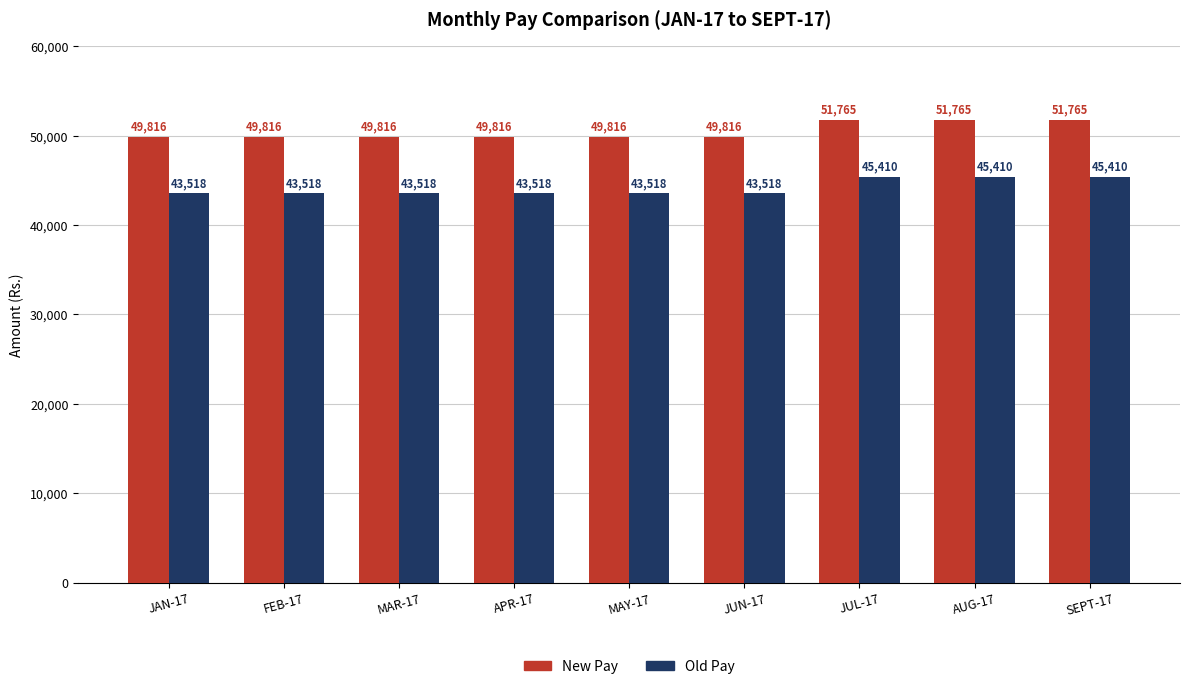

What is the difference between the second highest and minimum values in the New Pay series?

1949